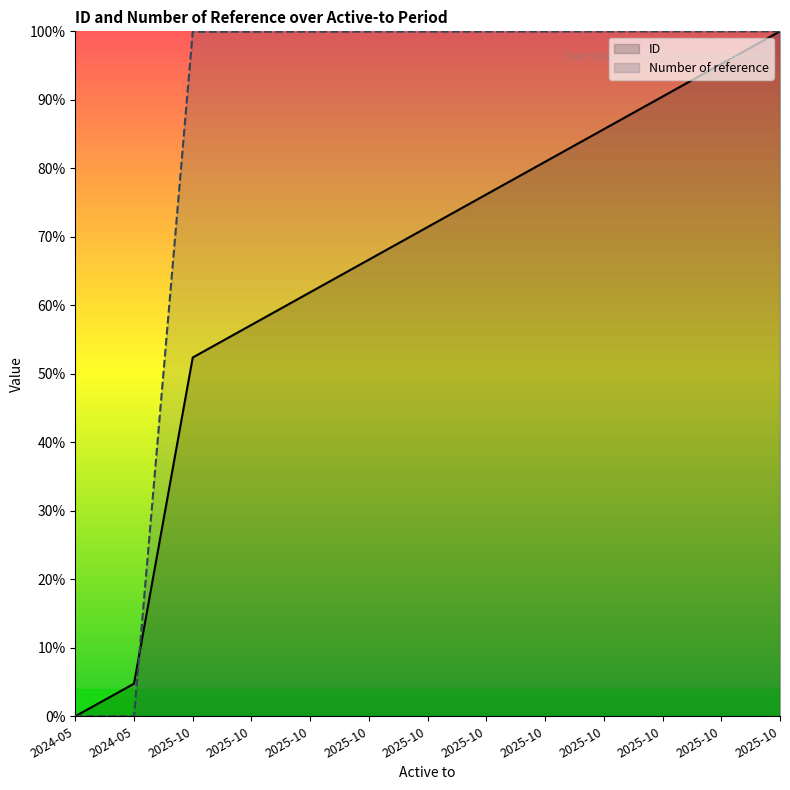

Which has a higher value, 2024-05 or 2024-05?

2024-05